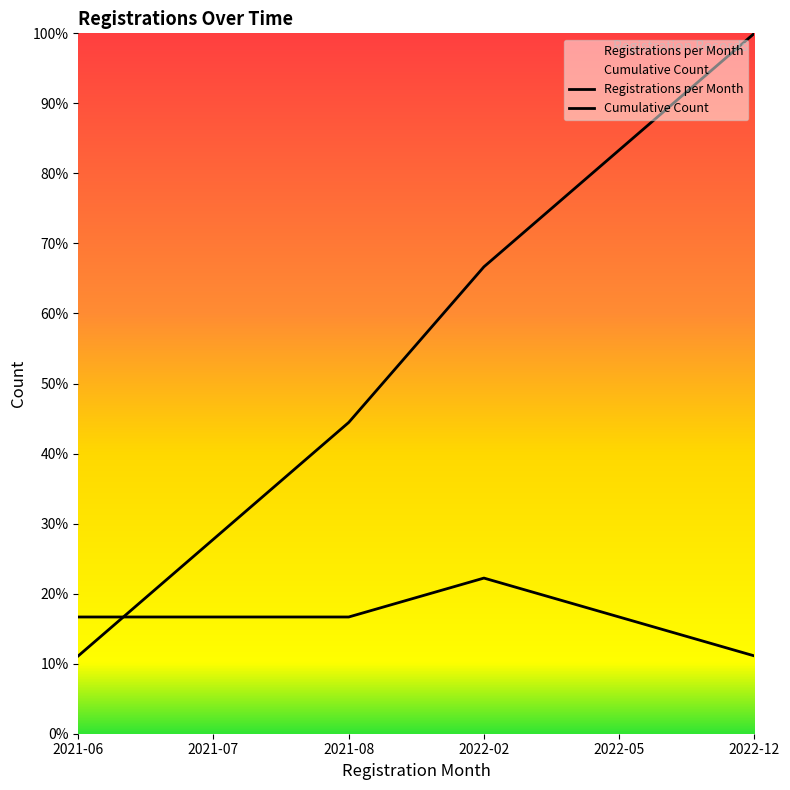

The Registrations per Month series shows 0.3 at 2022-05. True or false?

False